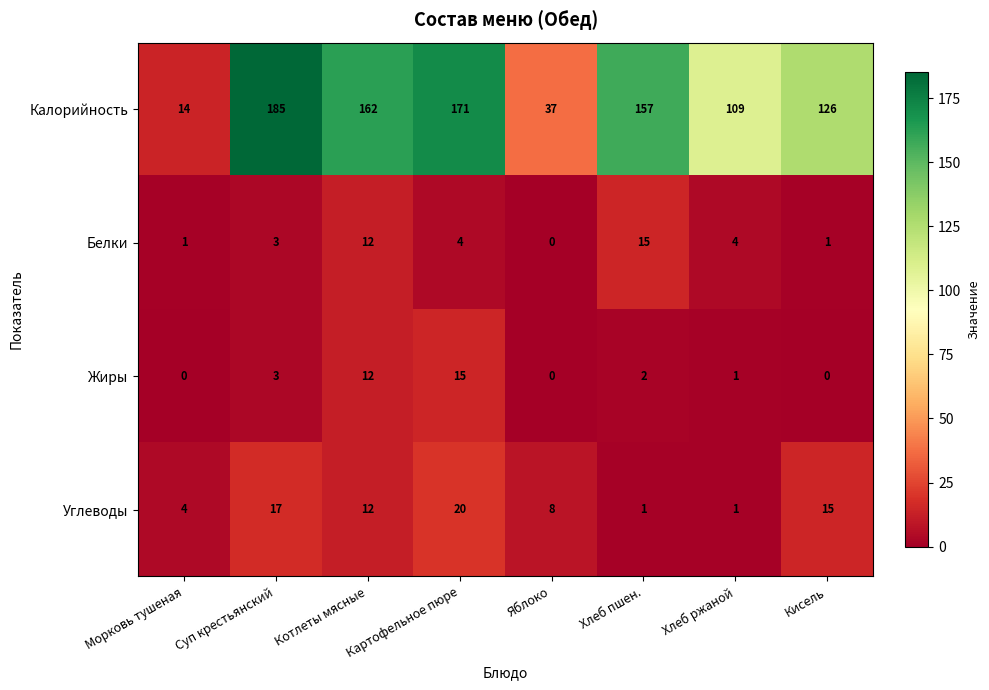

At which label is Жиры closest to 7?

Суп крестьянский